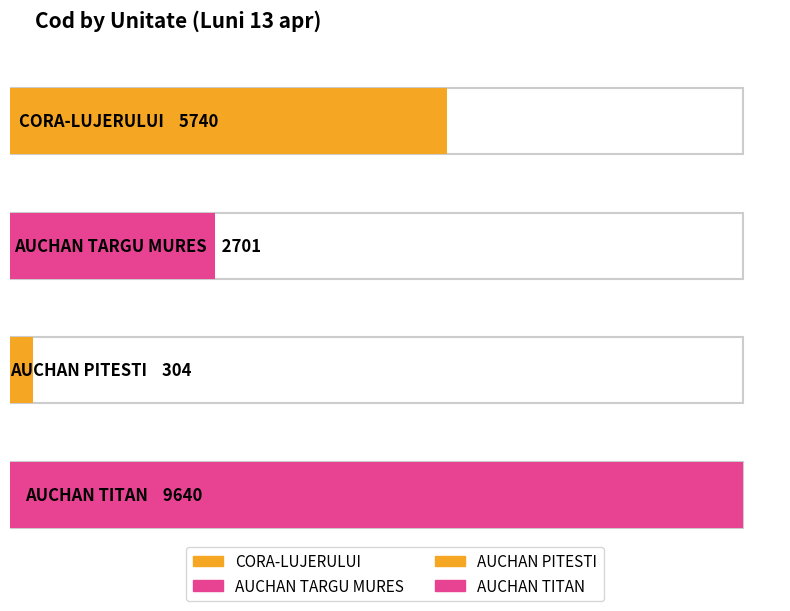

How many bars are there in total?

4